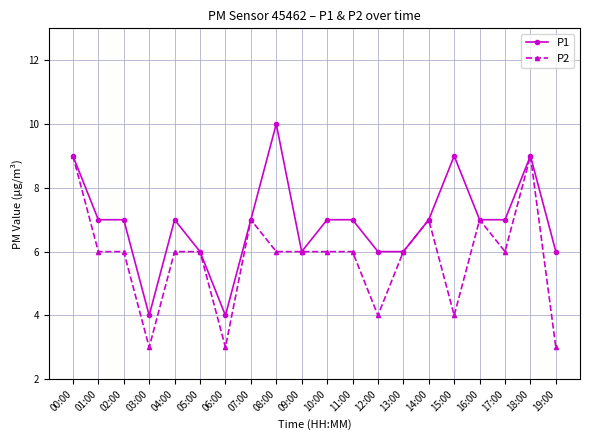

What is the label of the 6th point from the left?

05:00